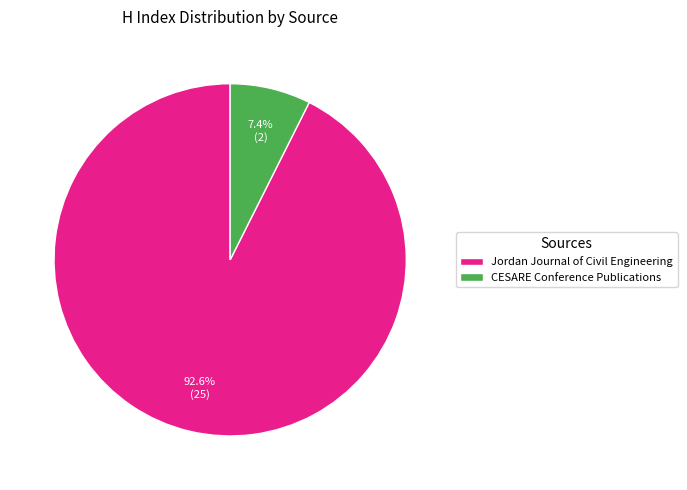

To the nearest percent, what is the difference between the Jordan Journal of Civil Engineering and CESARE Conference Publications slice percentages?

85%